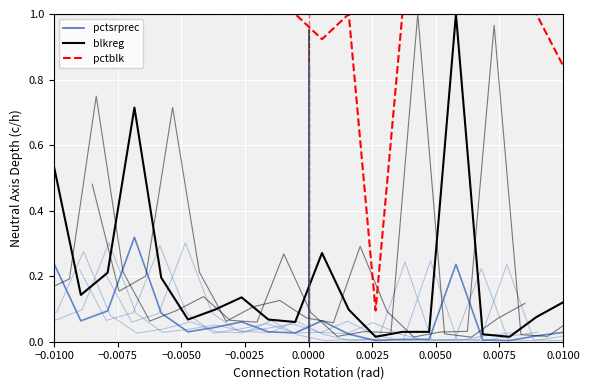

The value of pctblk at 0.0000 is 1.0. True or false?

True